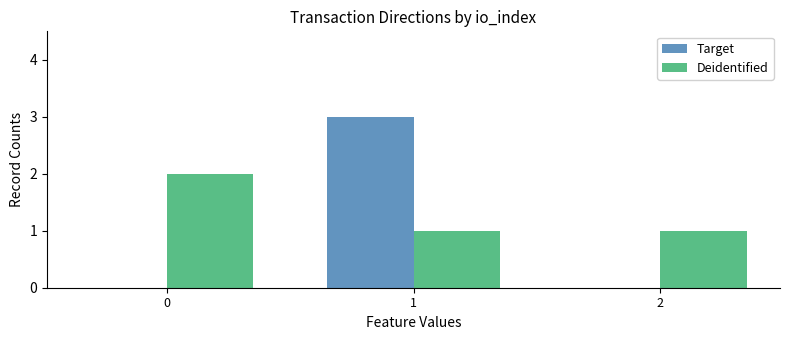

What is the maximum value shown in the chart?

3